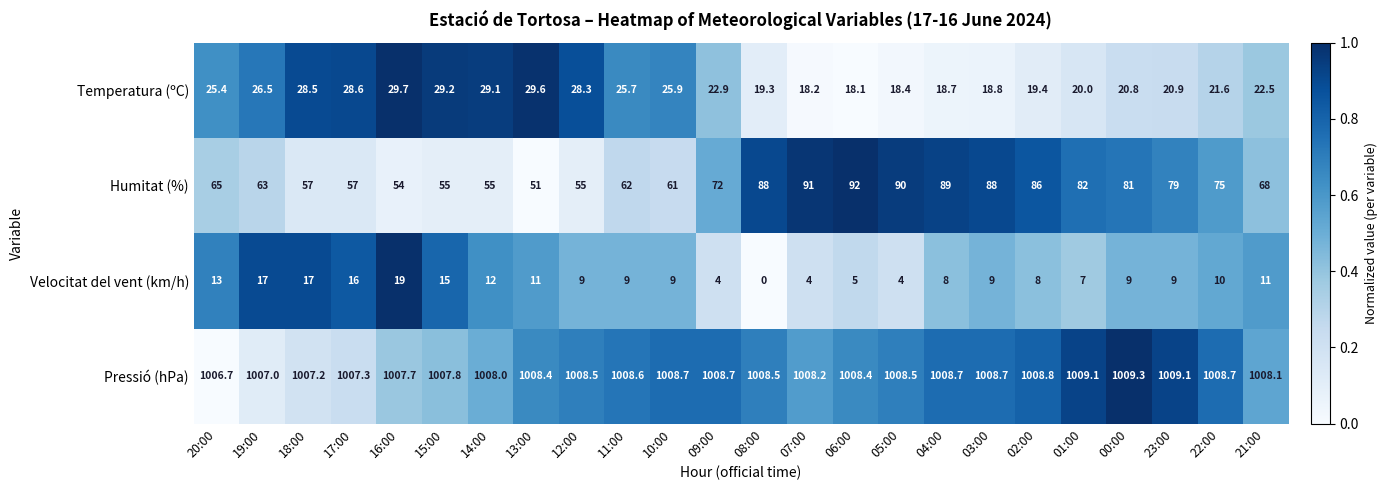

At which category is the sum across all series the highest?

03:00